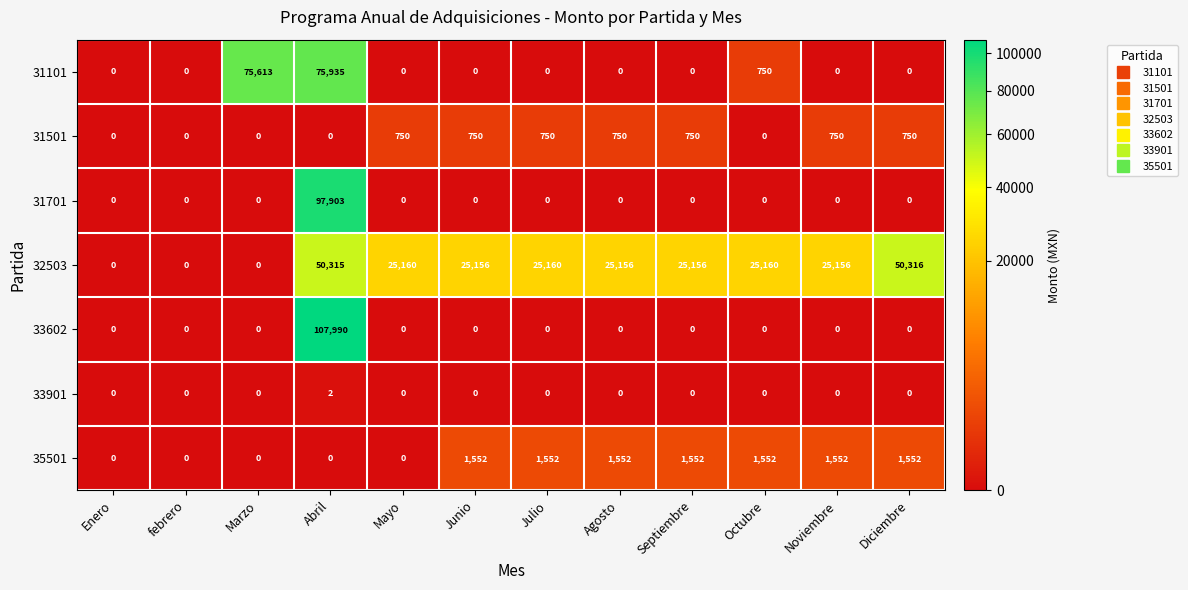

Is it true that 33901 equals 0 at Julio?

True